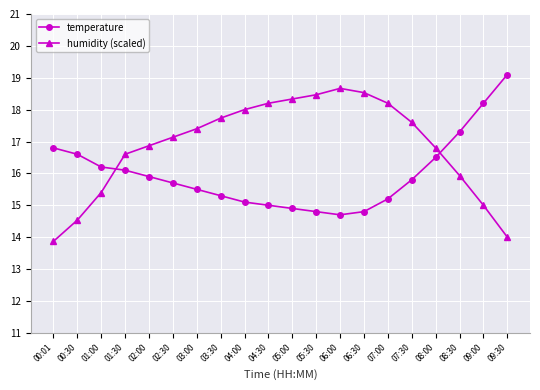

What is the spread (max minus min) of values at 08:00?

0.3